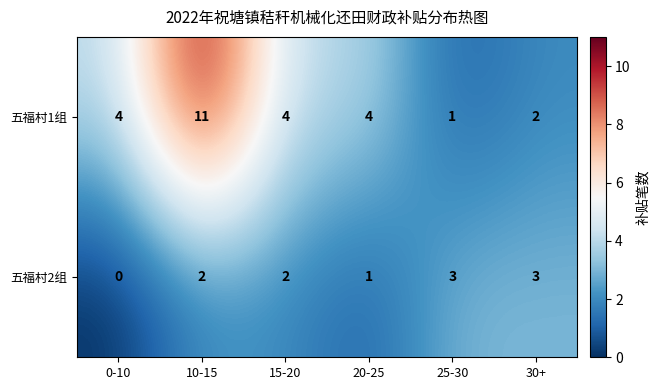

At which category does the chart reach its minimum across all series?

0-10